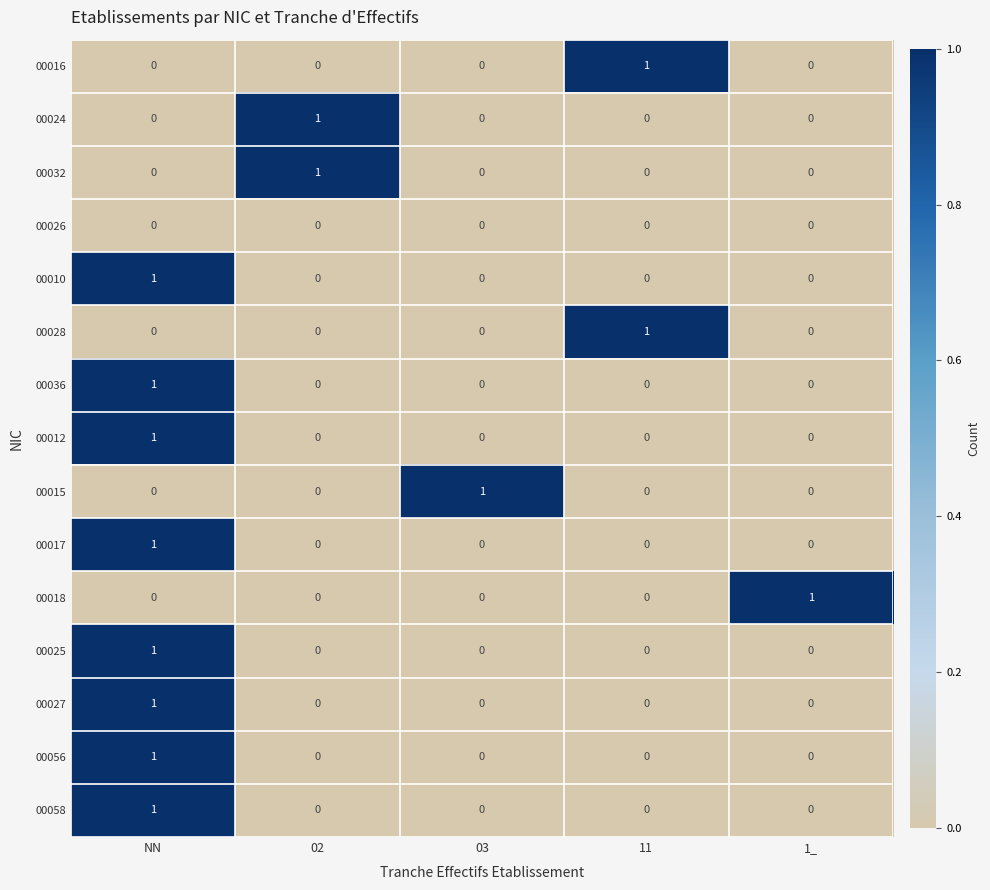

Count the 00058 values in the range 0 to 1.

5